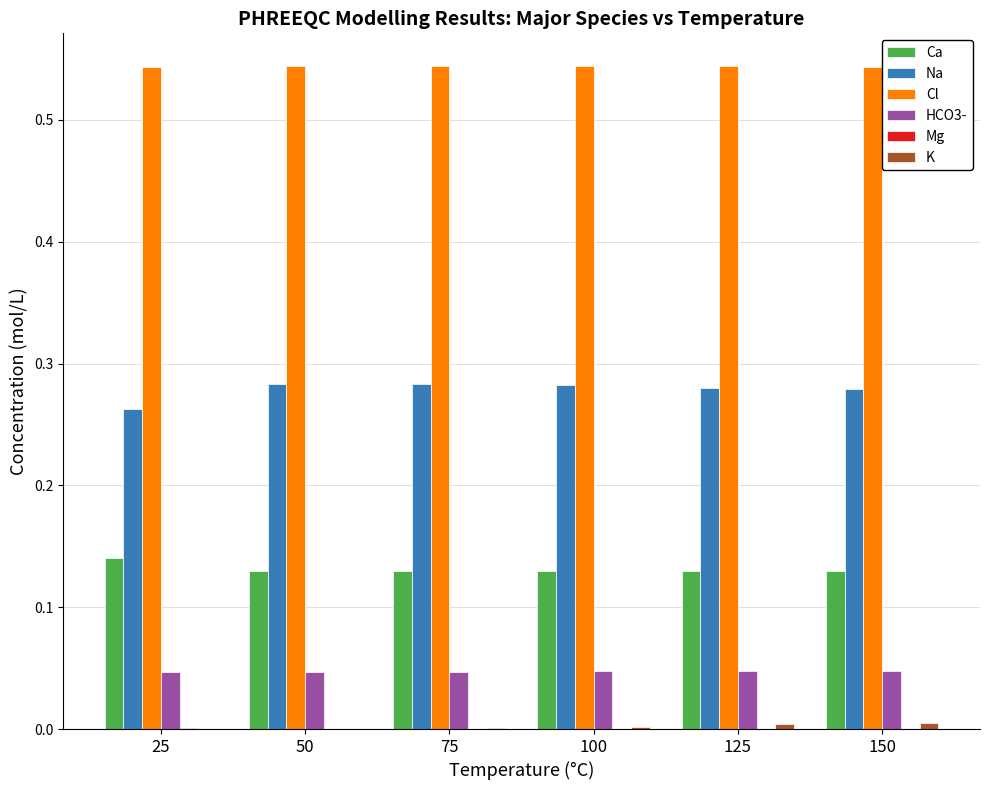

What is the sum of all Cl values?

3.3